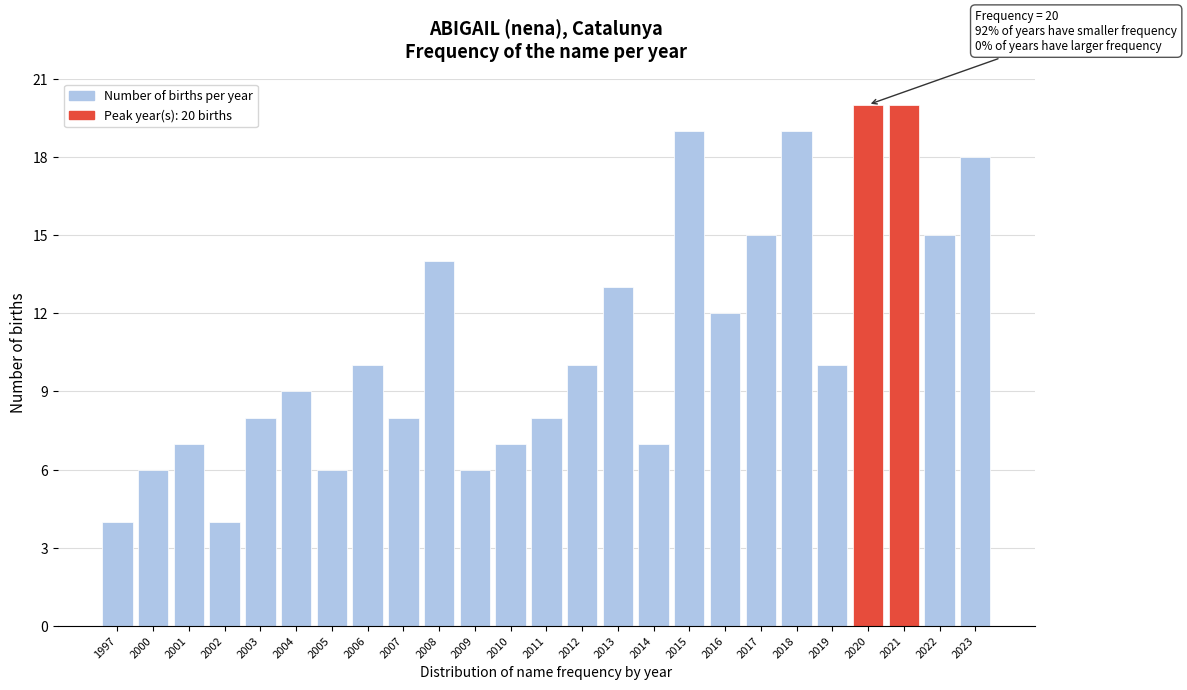

Reading left to right, list all the values displayed in this chart.

4	6	7	4	8	9	6	10	8	14	6	7	8	10	13	7	19	12	15	19	10	20	20	15	18